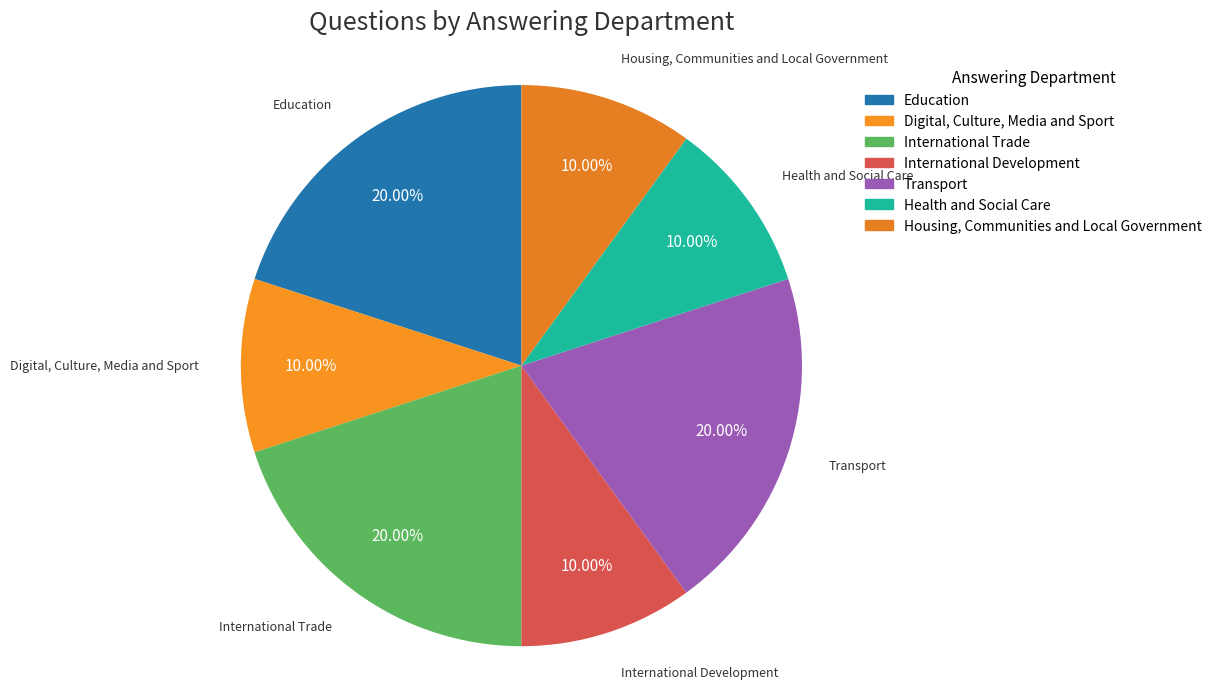

Is there a majority slice in this chart?

No